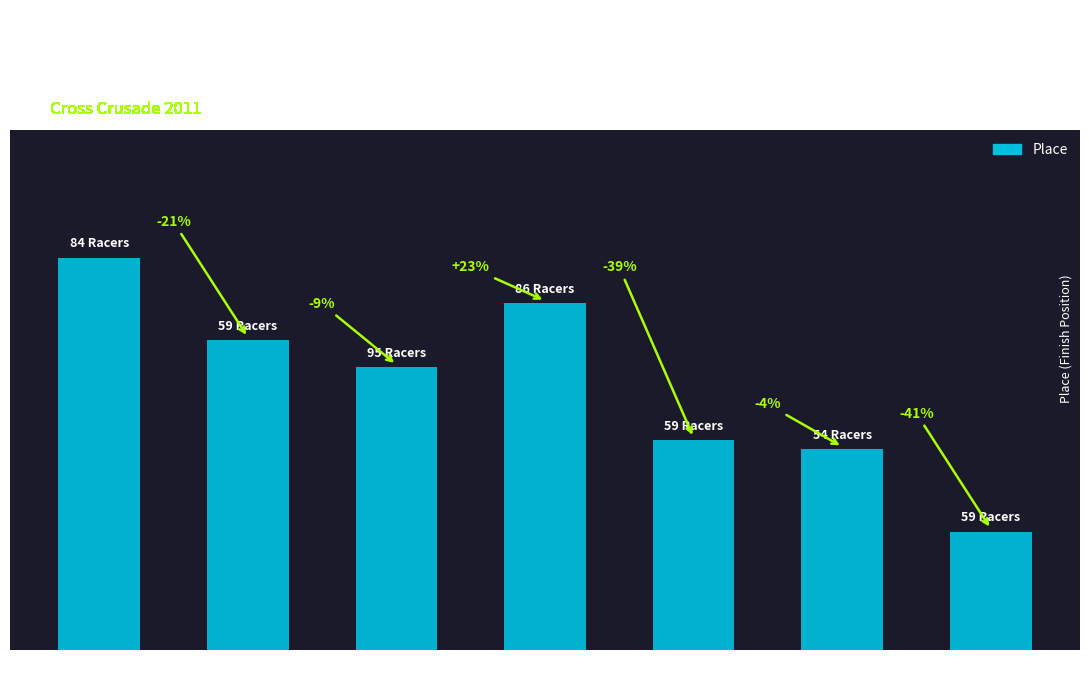

What is the difference between the maximum and second lowest values?

21